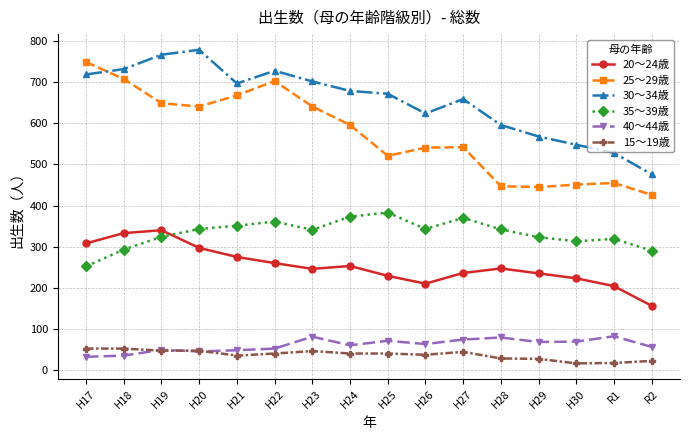

What position from the right is R2?

1